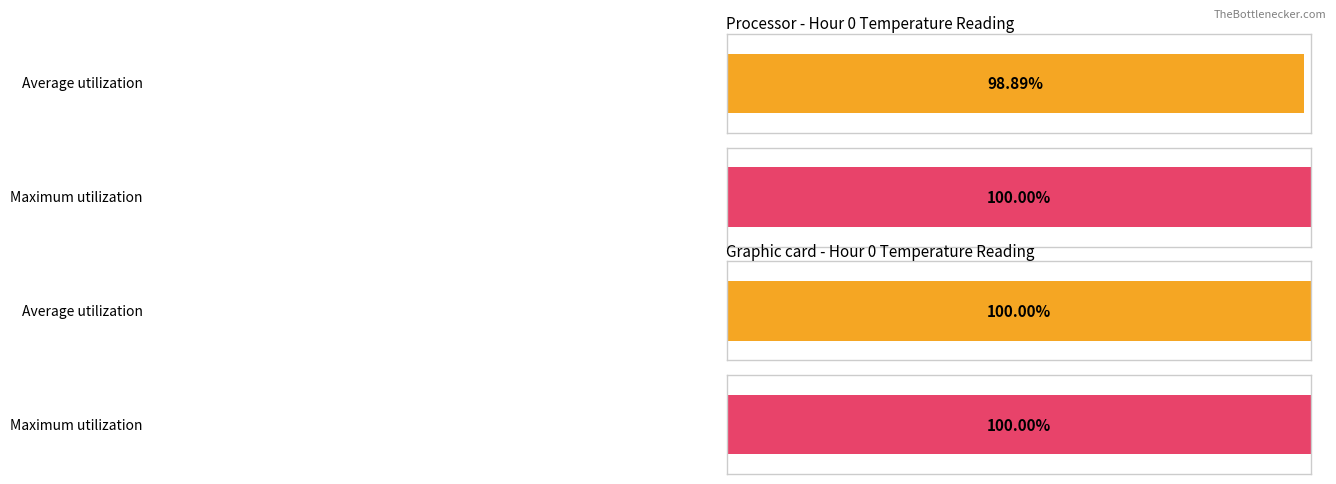

How many bars are there in each group?

2